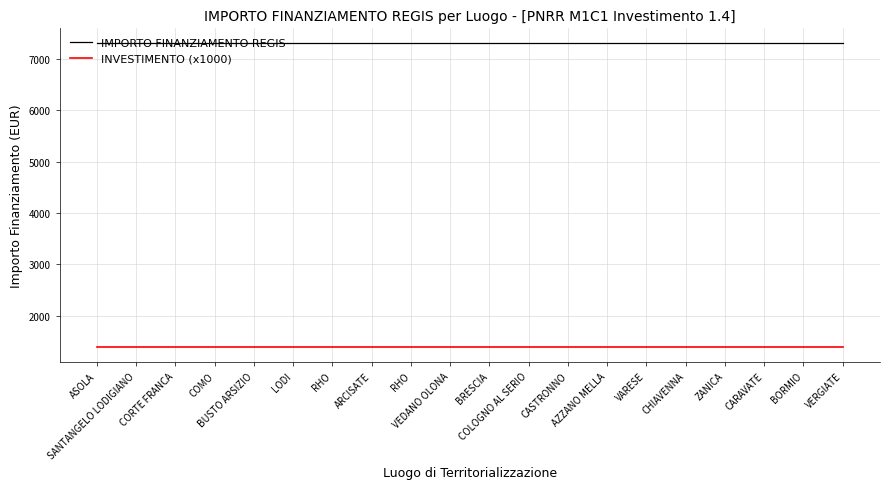

Which series has the largest range (max minus min)?

IMPORTO FINANZIAMENTO REGIS